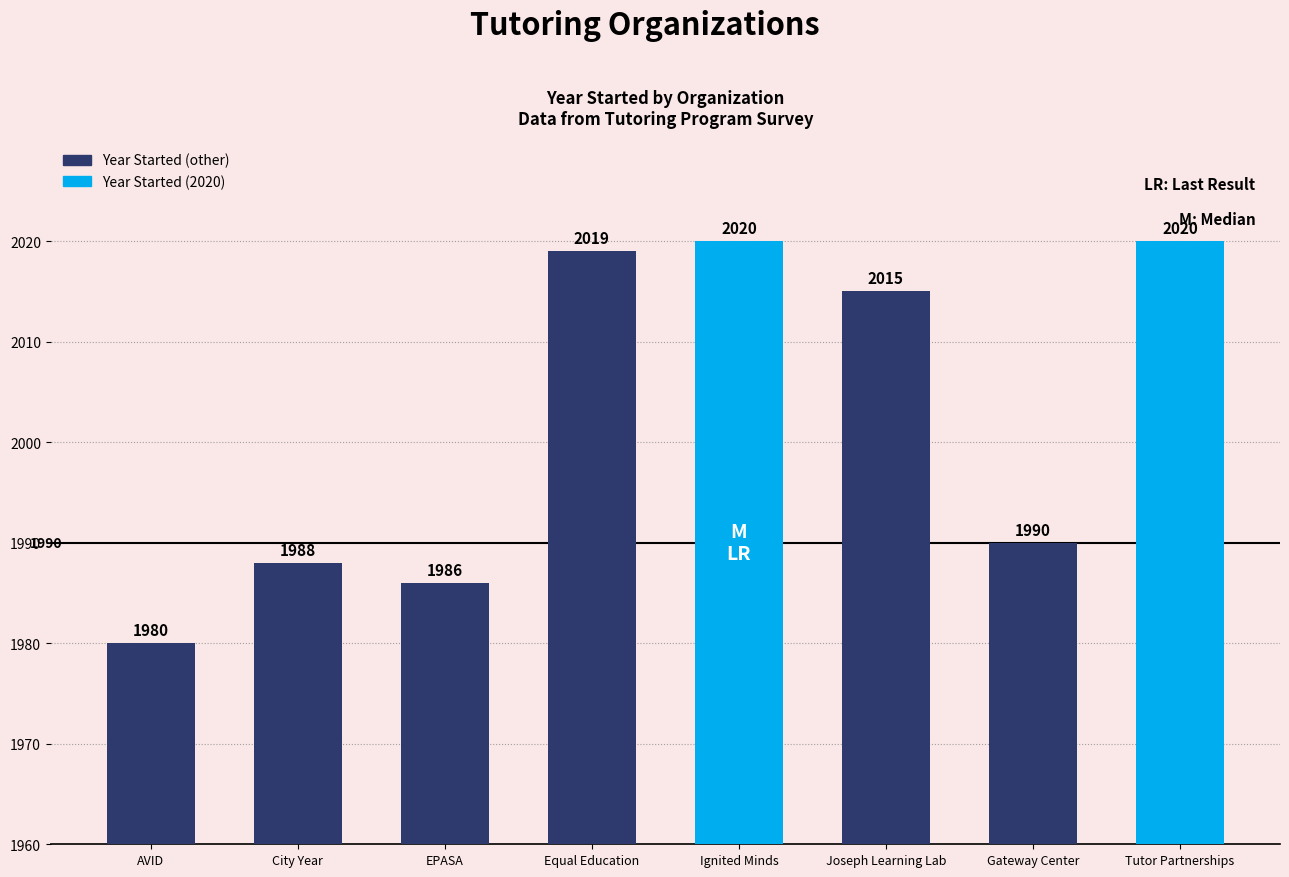

True or false: the data shows 1213 at Equal Education.

False